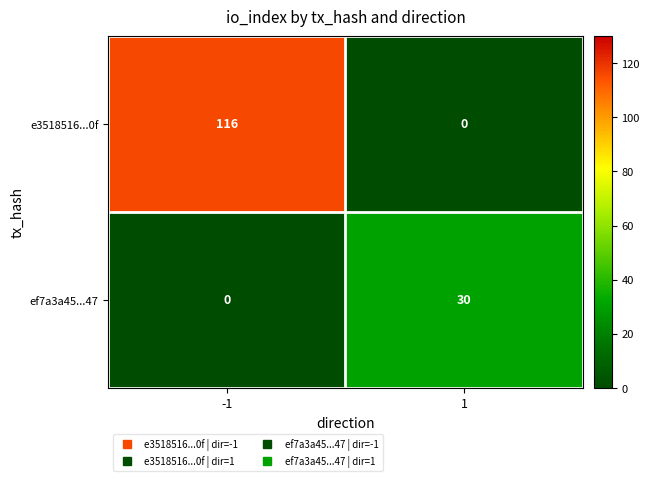

What is the sum of the e3518516...0f values at 1 and -1?

116